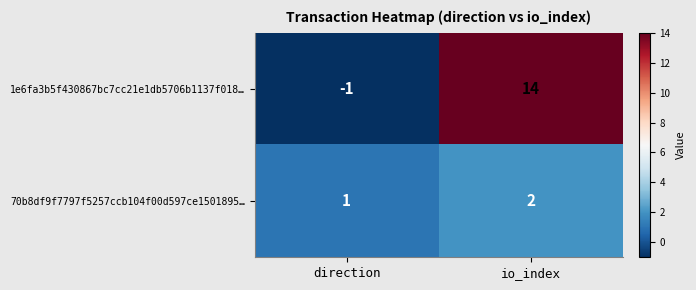

Reading left to right, extract all data points from this chart.

1e6fa3b5f430867bc7cc21e1db5706b1137f018…: direction=-1	io_index=14
70b8df9f7797f5257ccb104f00d597ce1501895…: direction=1	io_index=2